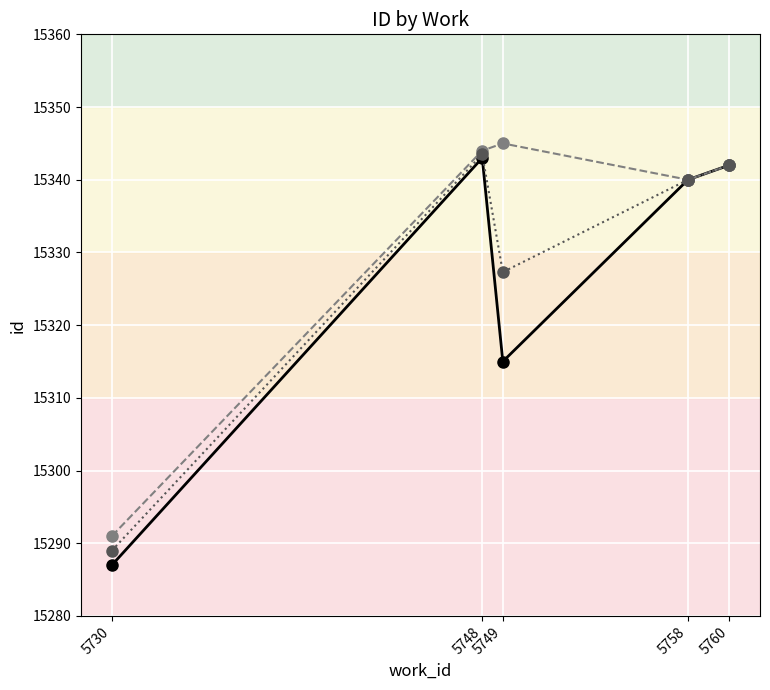

What is the minimum value shown in the chart?

15287.0